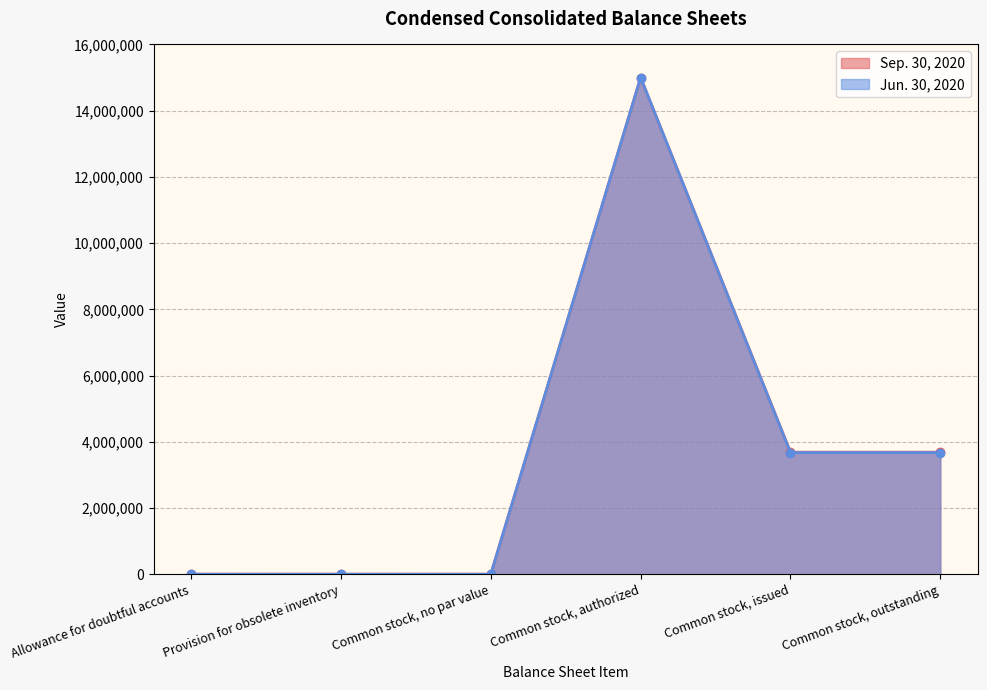

At how many categories does at least one series exceed 9564036?

1